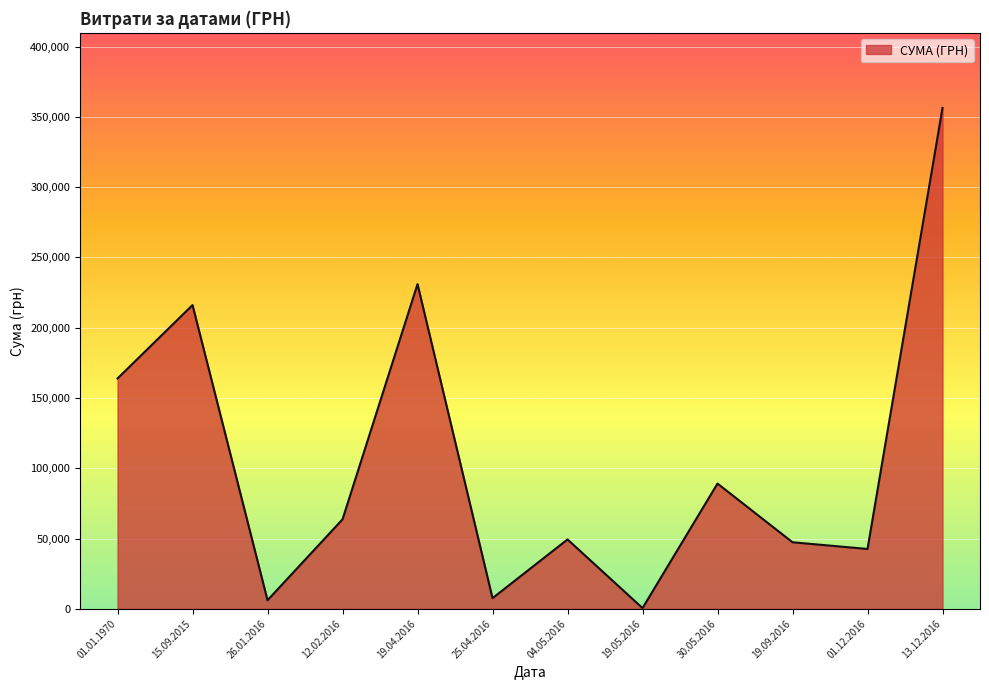

Is it true that the value at 13.12.2016 is 523281.9?

False